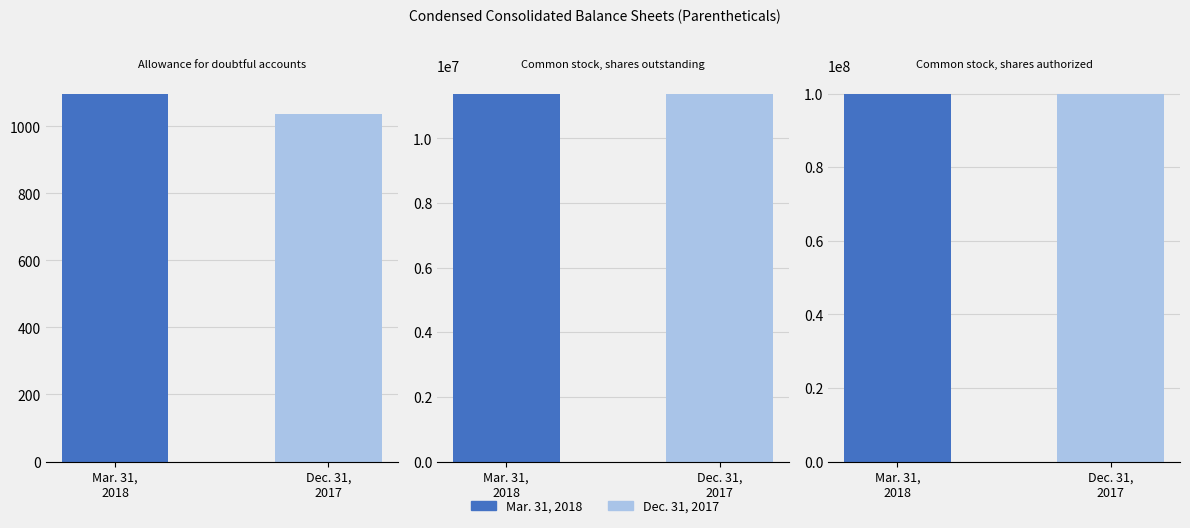

What is the sum of all Dec. 31, 2017 values?

111379520